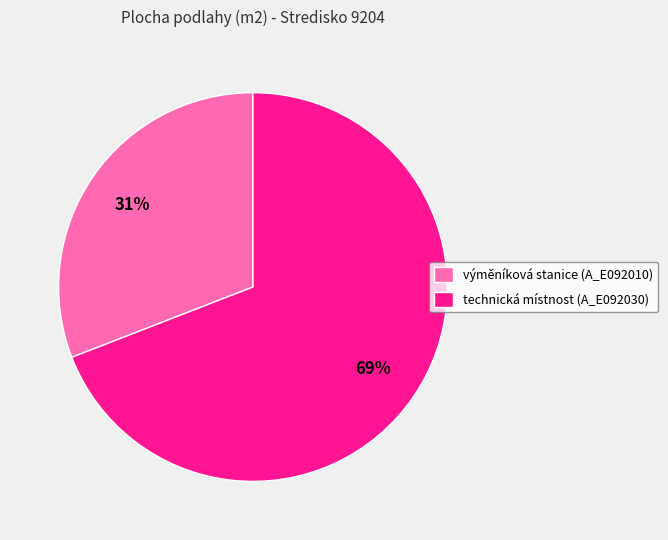

Which category has the smallest portion of the pie?

výměníková stanice (A_E092010)